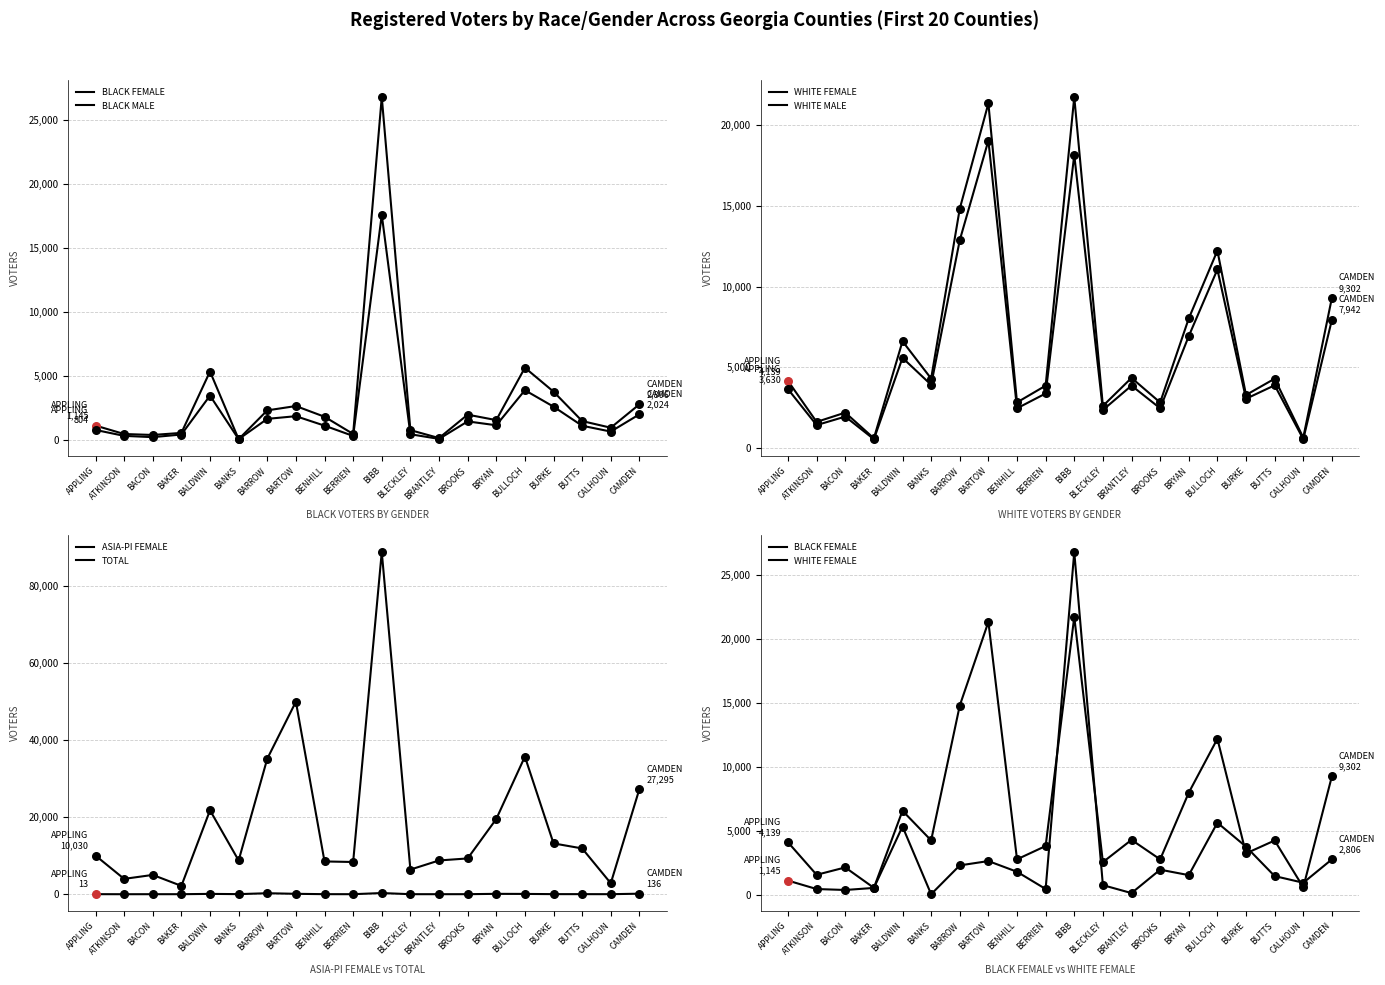

Which series has the largest total across all categories?

TOTAL